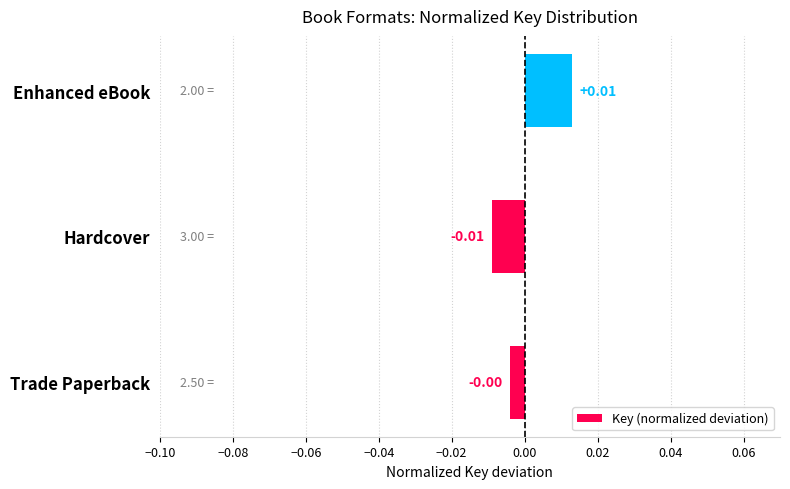

Rank the categories by value from lowest to highest.

Hardcover, Trade Paperback, Enhanced eBook